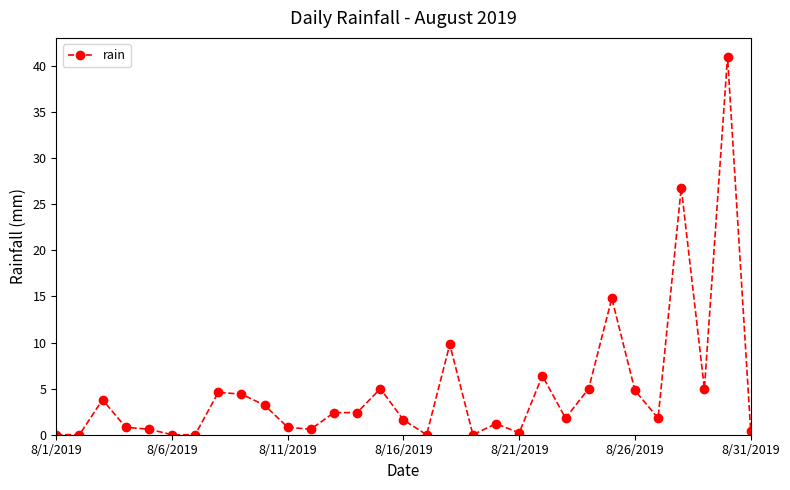

Count the number of data series in this chart.

1